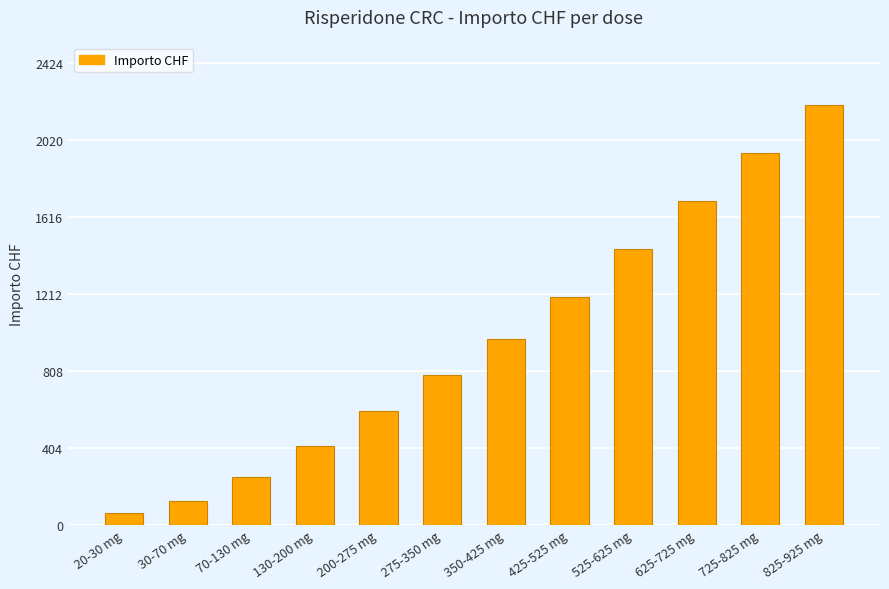

What is the ratio of the value at 525-625 mg to the value at 20-30 mg?

23.0